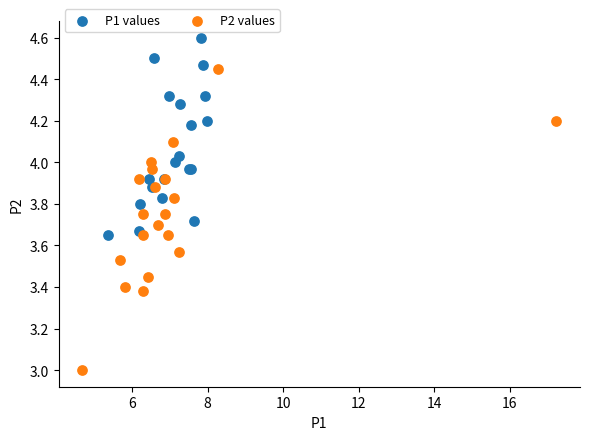

Which series contains the highest Y value?

P1 values